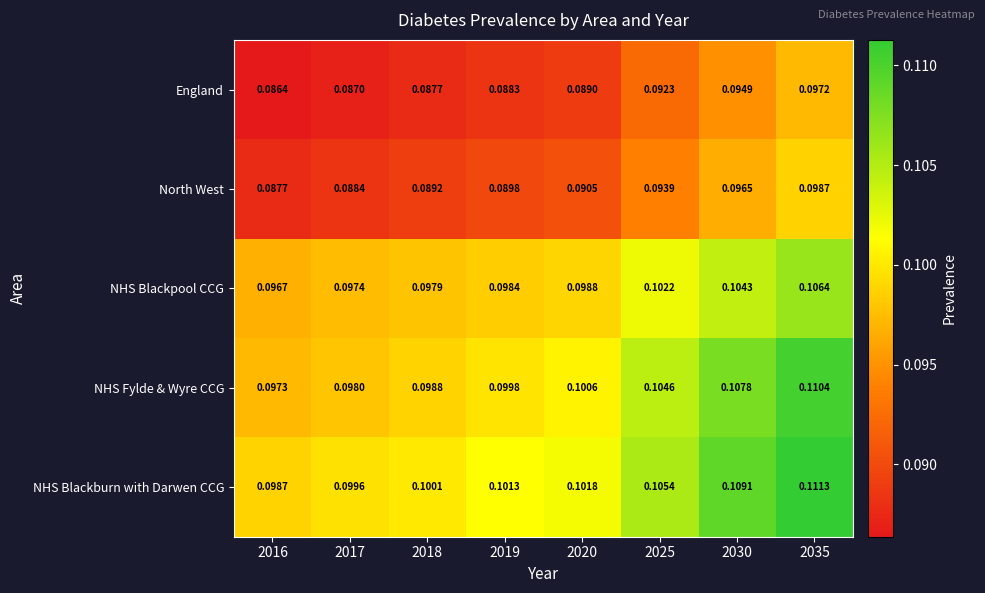

Which series has the largest range (max minus min)?

NHS Fylde & Wyre CCG